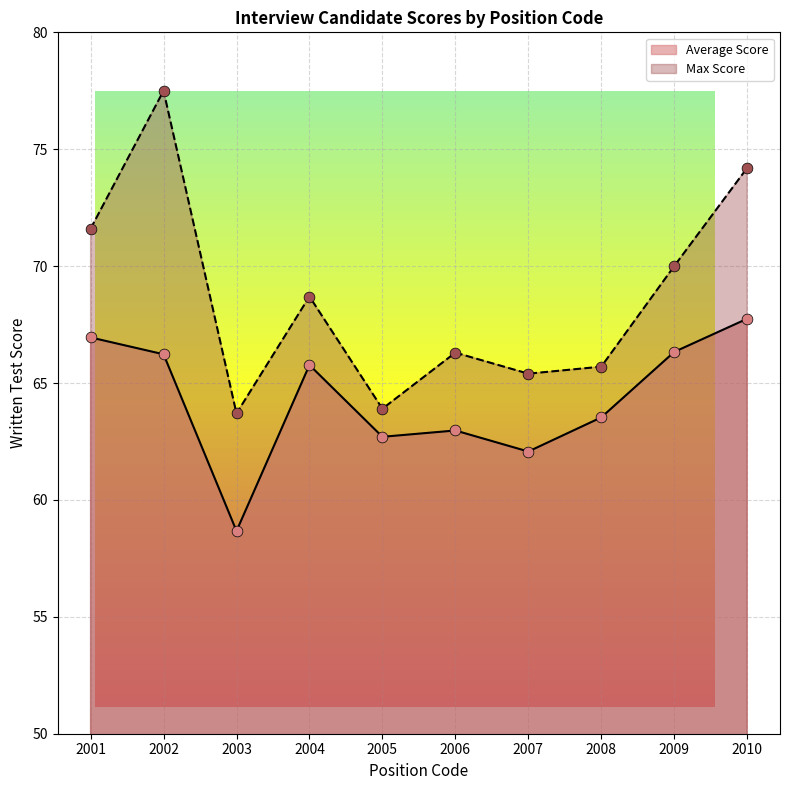

Which series contains the lowest Y value?

Average Score